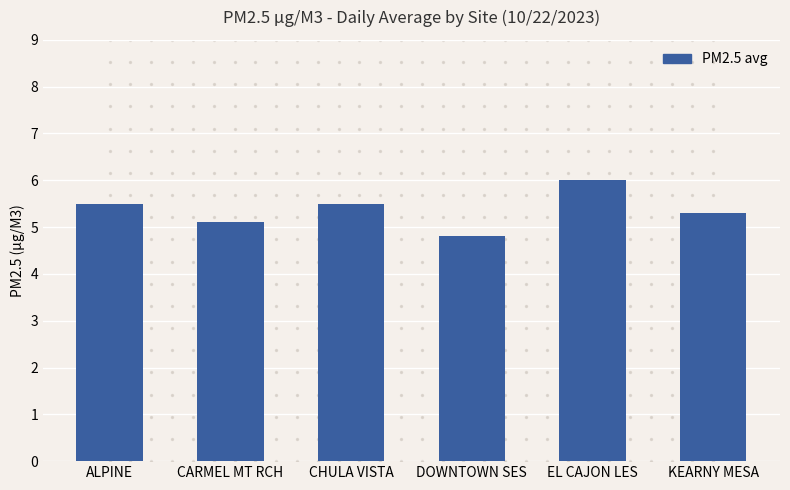

Which has a higher value, DOWNTOWN SES or EL CAJON LES?

EL CAJON LES